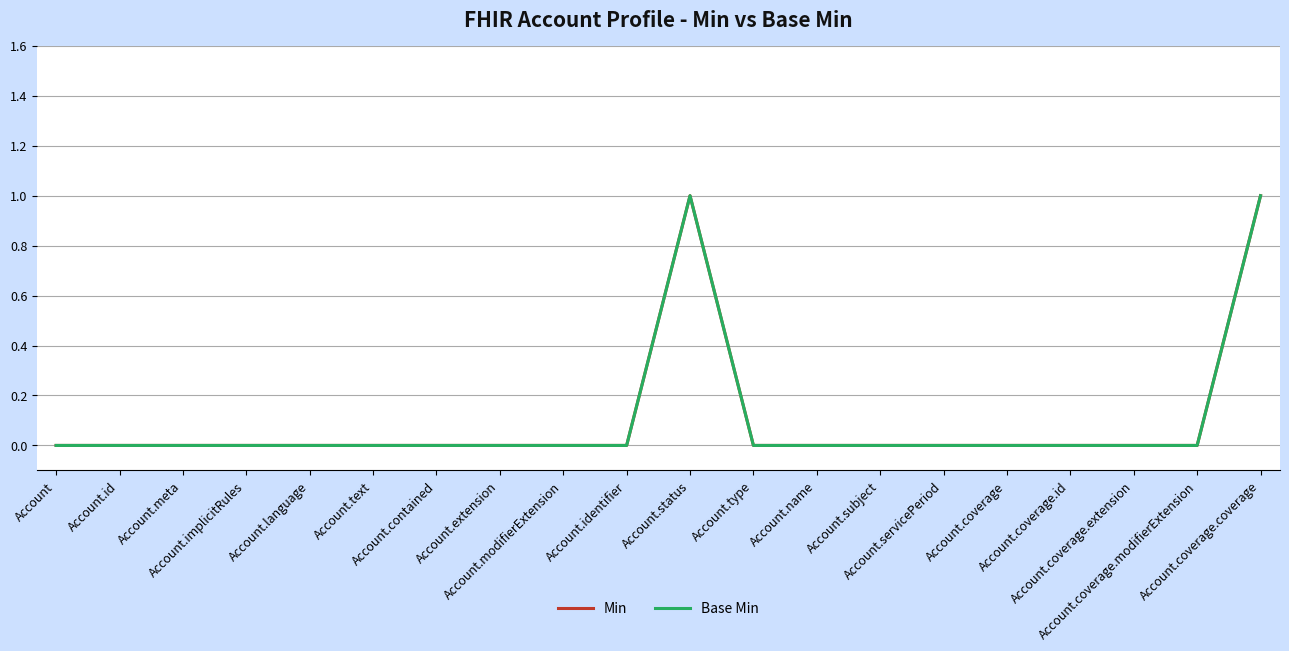

List the labels in order of Base Min value, smallest first.

Account, Account.id, Account.meta, Account.implicitRules, Account.language, Account.text, Account.contained, Account.extension, Account.modifierExtension, Account.identifier, Account.type, Account.name, Account.subject, Account.servicePeriod, Account.coverage, Account.coverage.id, Account.coverage.extension, Account.coverage.modifierExtension, Account.status, Account.coverage.coverage